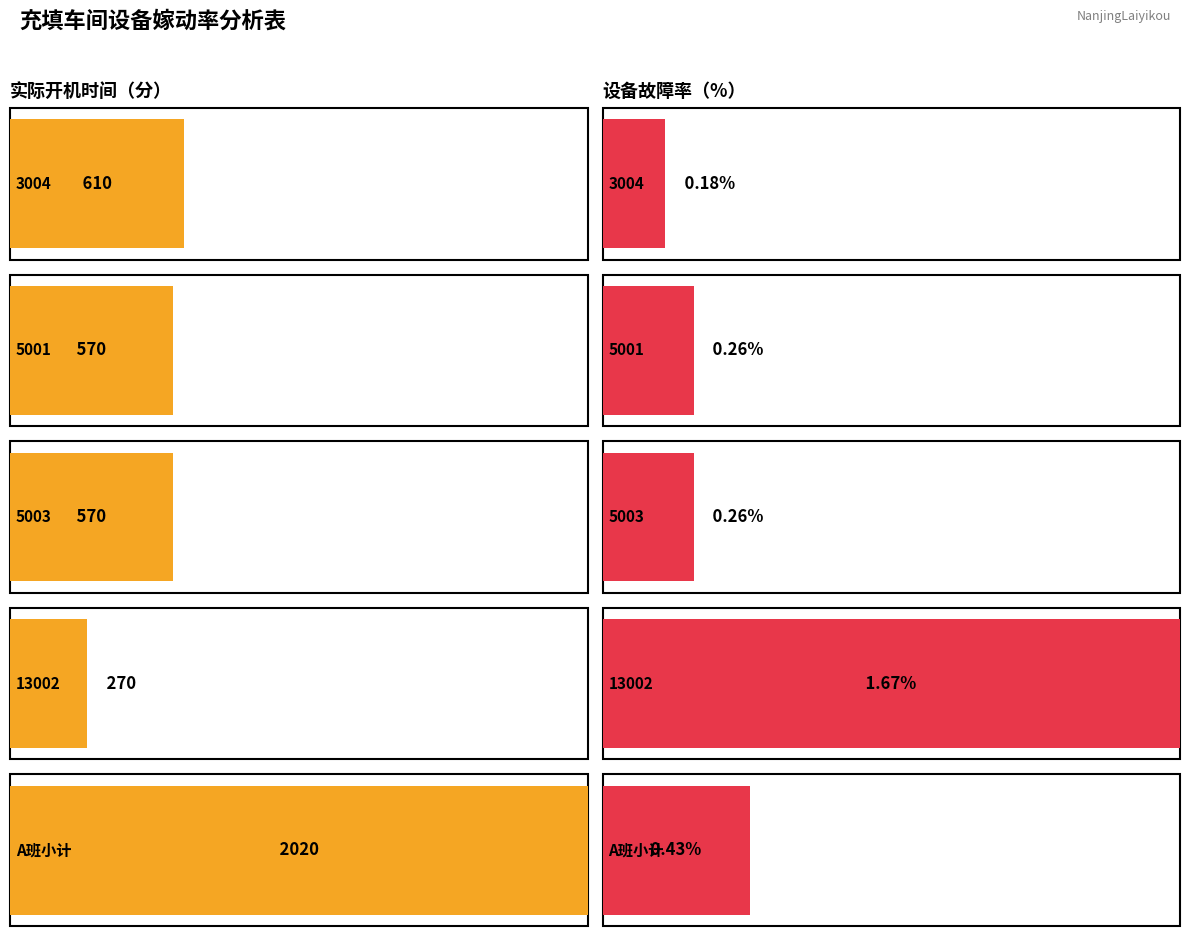

Reading left to right, extract all data points from this chart.

Actual runtime (min): 610.0	570.0	570.0	270.0	2020.0
Fault rate (%): 0.2	0.3	0.3	1.7	0.4